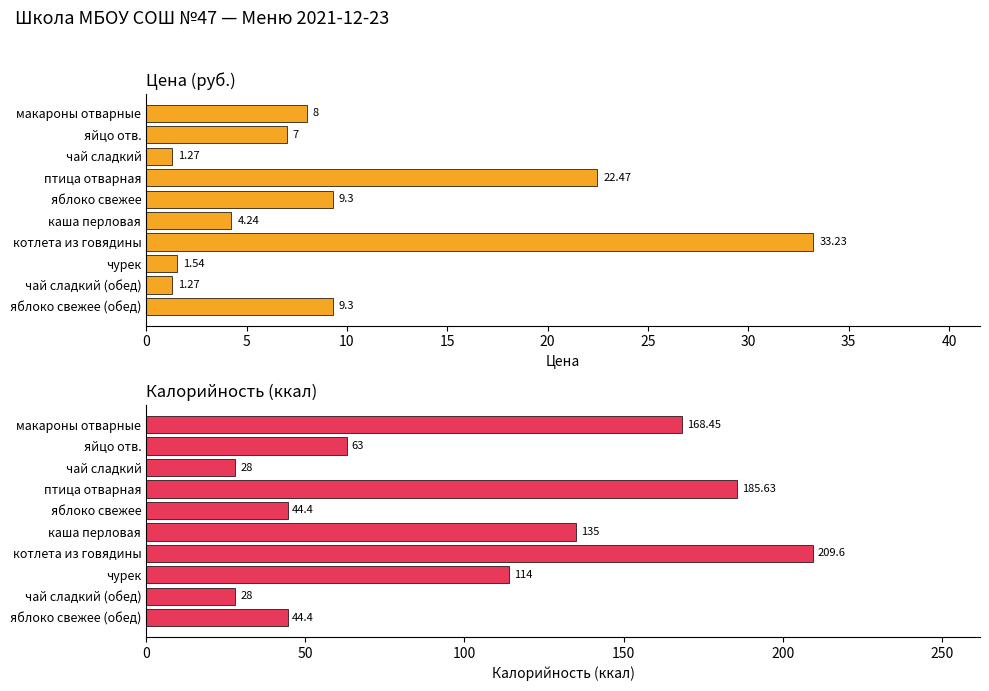

At 35, list the series in order from largest to smallest.

Калорийность, Цена